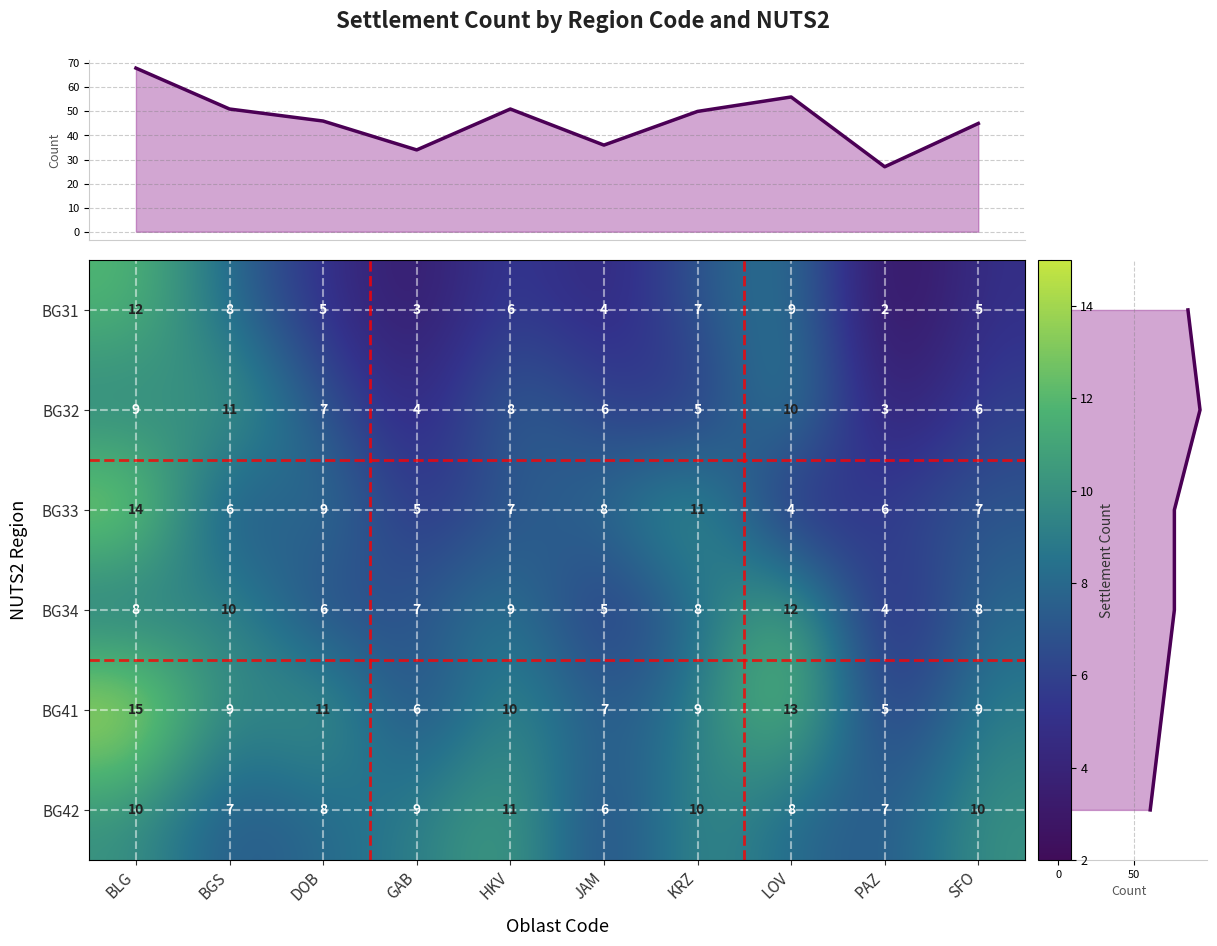

What value does the BG33 series have at LOV, to the nearest 5?

5